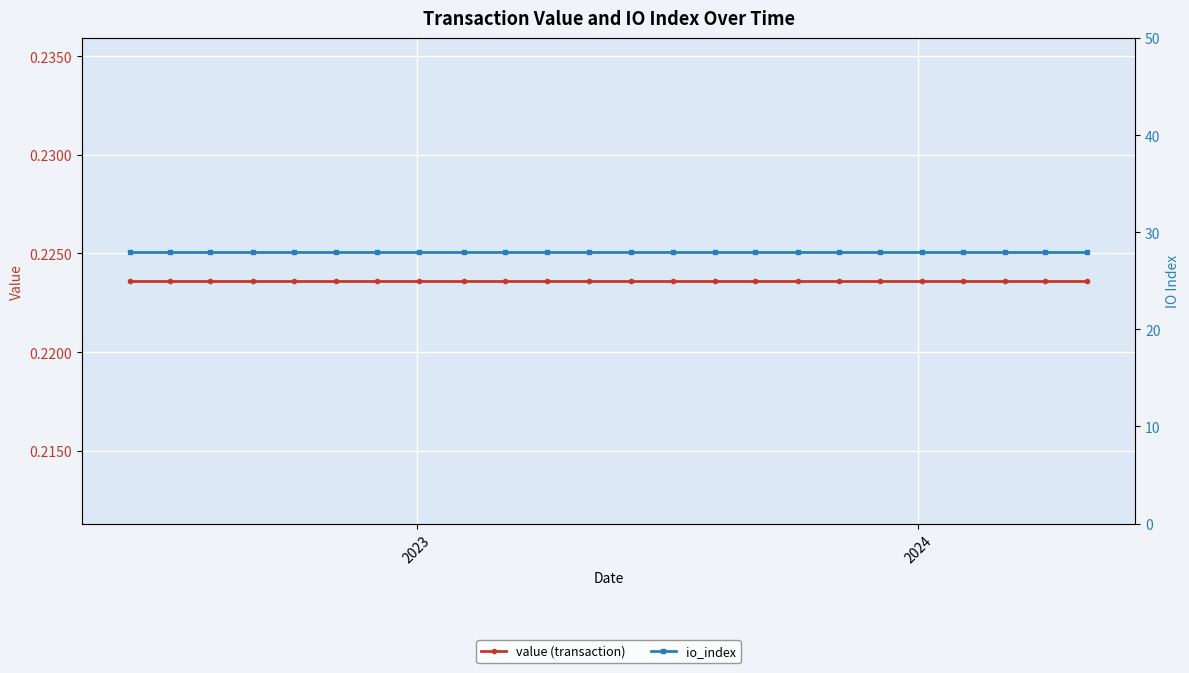

Which category has the highest value across all series?

2023